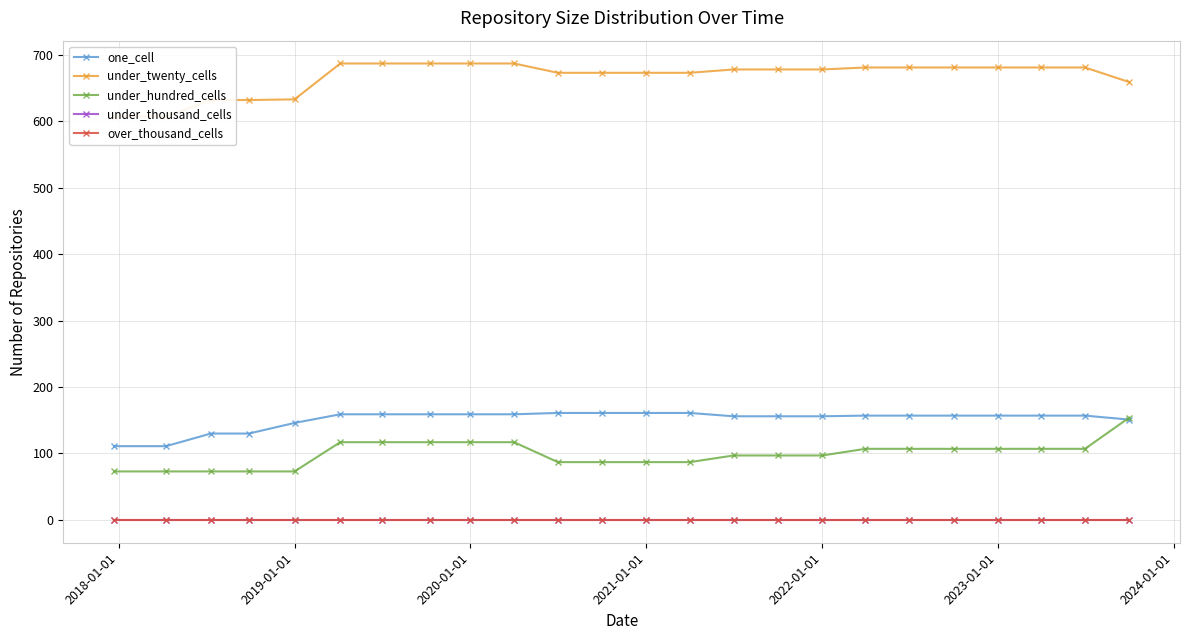

Is it true that under_thousand_cells equals 0 at 2019-01-01?

True